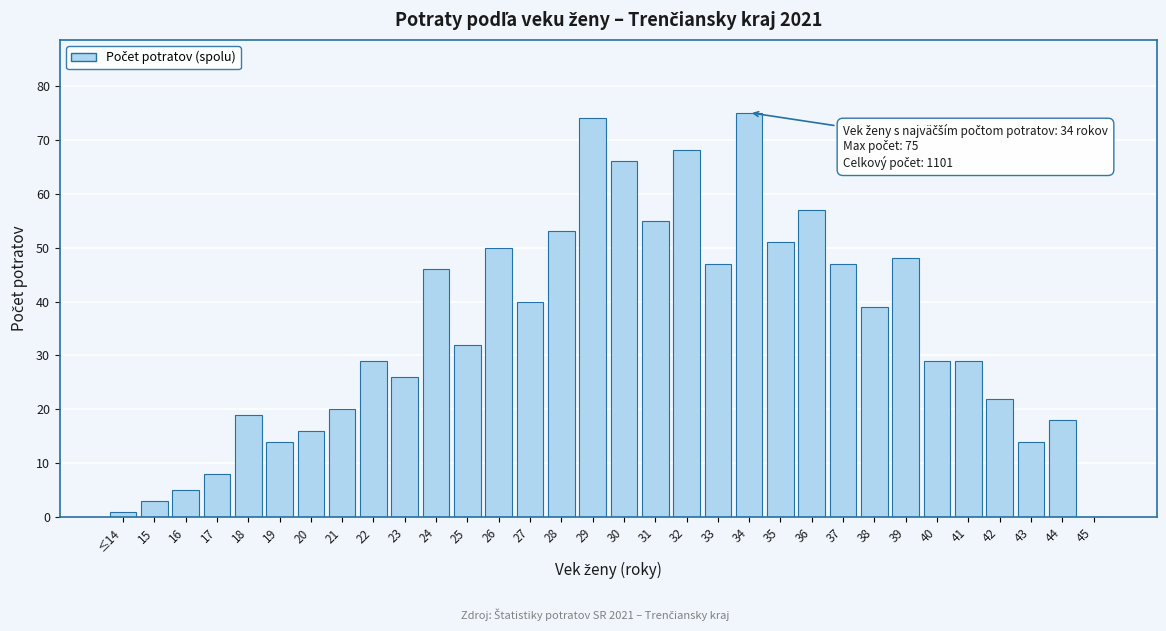

Between 31 and 27, which is larger?

31